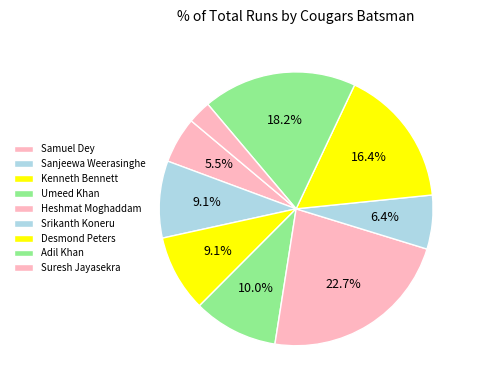

How many segments does this pie chart have?

9